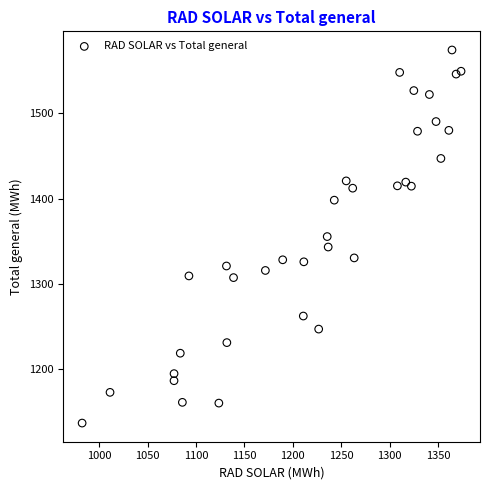

What is the range of Y values (max minus min)?

437.0